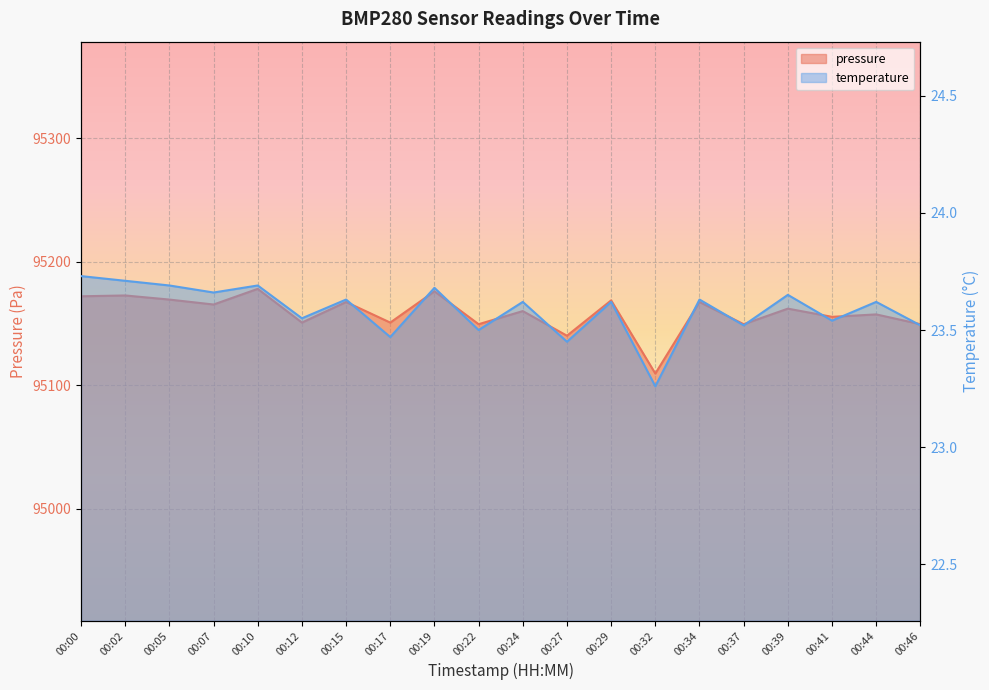

At which category is the sum across all series the highest?

00:10